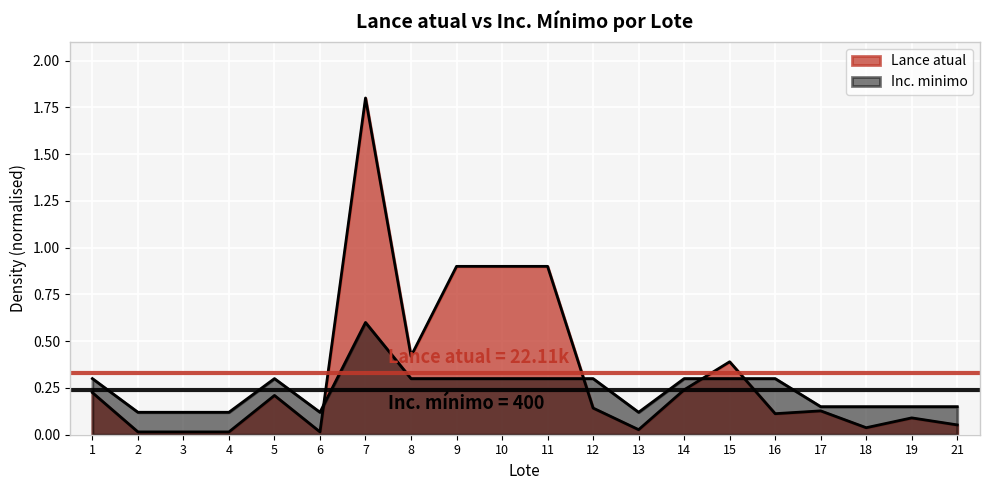

Reading left to right, extract all data points from this chart.

Lance atual: 0.2	0.0	0.0	0.0	0.2	0.0	1.8	0.4	0.9	0.9	0.9	0.1	0.0	0.2	0.4	0.1	0.1	0.0	0.1	0.1
Inc. minimo: 0.3	0.1	0.1	0.1	0.3	0.1	0.6	0.3	0.3	0.3	0.3	0.3	0.1	0.3	0.3	0.3	0.1	0.1	0.1	0.1